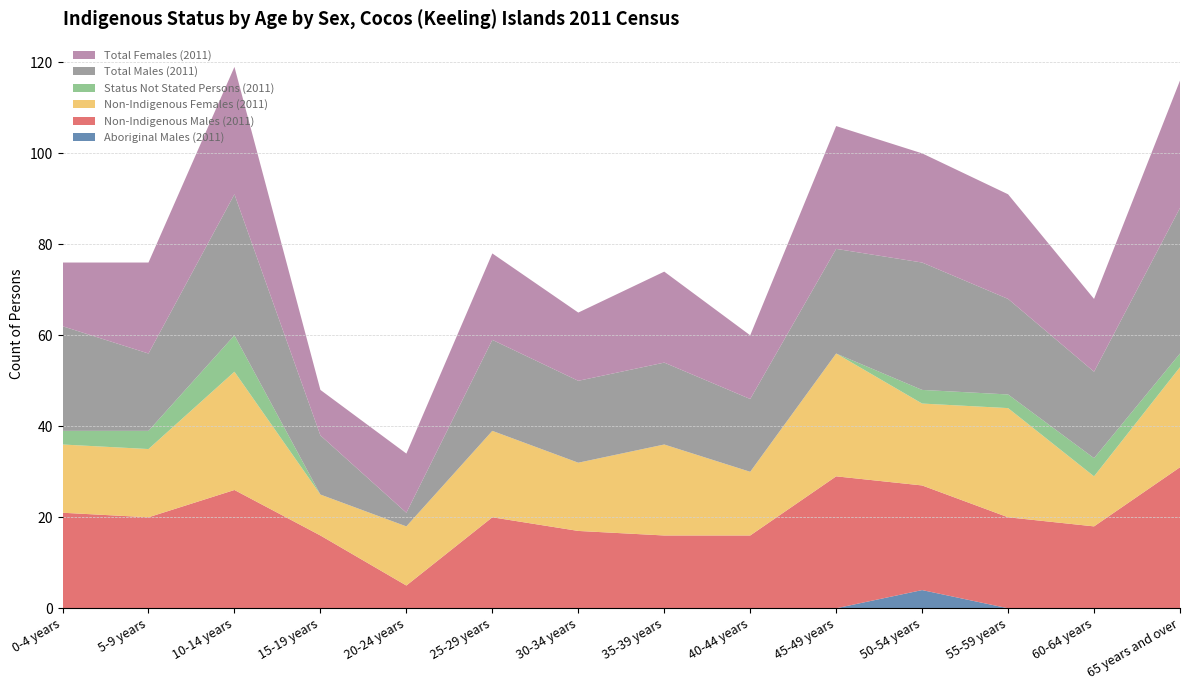

Reading left to right, what are all the values shown in this chart?

Aboriginal Males (2011): 0-4 years=0	5-9 years=0	10-14 years=0	15-19 years=0	20-24 years=0	25-29 years=0	30-34 years=0	35-39 years=0	40-44 years=0	45-49 years=0	50-54 years=4	55-59 years=0	60-64 years=0	65 years and over=0
Non-Indigenous Males (2011): 0-4 years=21	5-9 years=20	10-14 years=26	15-19 years=16	20-24 years=5	25-29 years=20	30-34 years=17	35-39 years=16	40-44 years=16	45-49 years=29	50-54 years=23	55-59 years=20	60-64 years=18	65 years and over=31
Non-Indigenous Females (2011): 0-4 years=15	5-9 years=15	10-14 years=26	15-19 years=9	20-24 years=13	25-29 years=19	30-34 years=15	35-39 years=20	40-44 years=14	45-49 years=27	50-54 years=18	55-59 years=24	60-64 years=11	65 years and over=22
Status Not Stated Persons (2011): 0-4 years=3	5-9 years=4	10-14 years=8	15-19 years=0	20-24 years=0	25-29 years=0	30-34 years=0	35-39 years=0	40-44 years=0	45-49 years=0	50-54 years=3	55-59 years=3	60-64 years=4	65 years and over=3
Total Males (2011): 0-4 years=23	5-9 years=17	10-14 years=31	15-19 years=13	20-24 years=3	25-29 years=20	30-34 years=18	35-39 years=18	40-44 years=16	45-49 years=23	50-54 years=28	55-59 years=21	60-64 years=19	65 years and over=32
Total Females (2011): 0-4 years=14	5-9 years=20	10-14 years=28	15-19 years=10	20-24 years=13	25-29 years=19	30-34 years=15	35-39 years=20	40-44 years=14	45-49 years=27	50-54 years=24	55-59 years=23	60-64 years=16	65 years and over=28